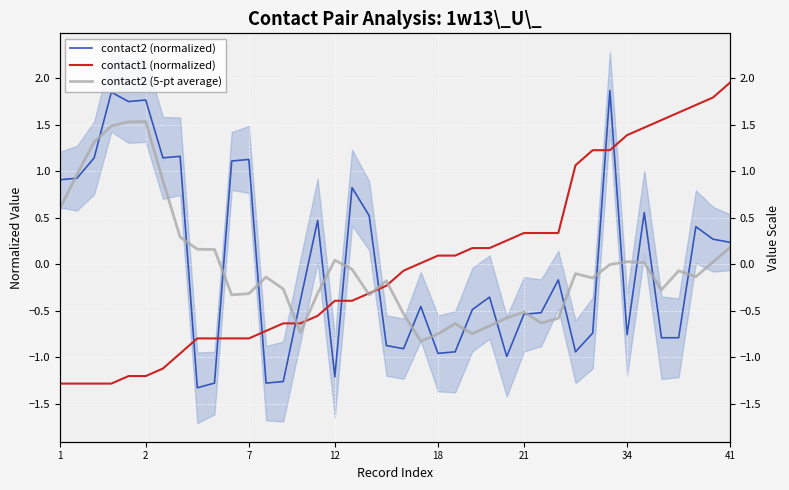

Between 10 and 12, which is larger?

10